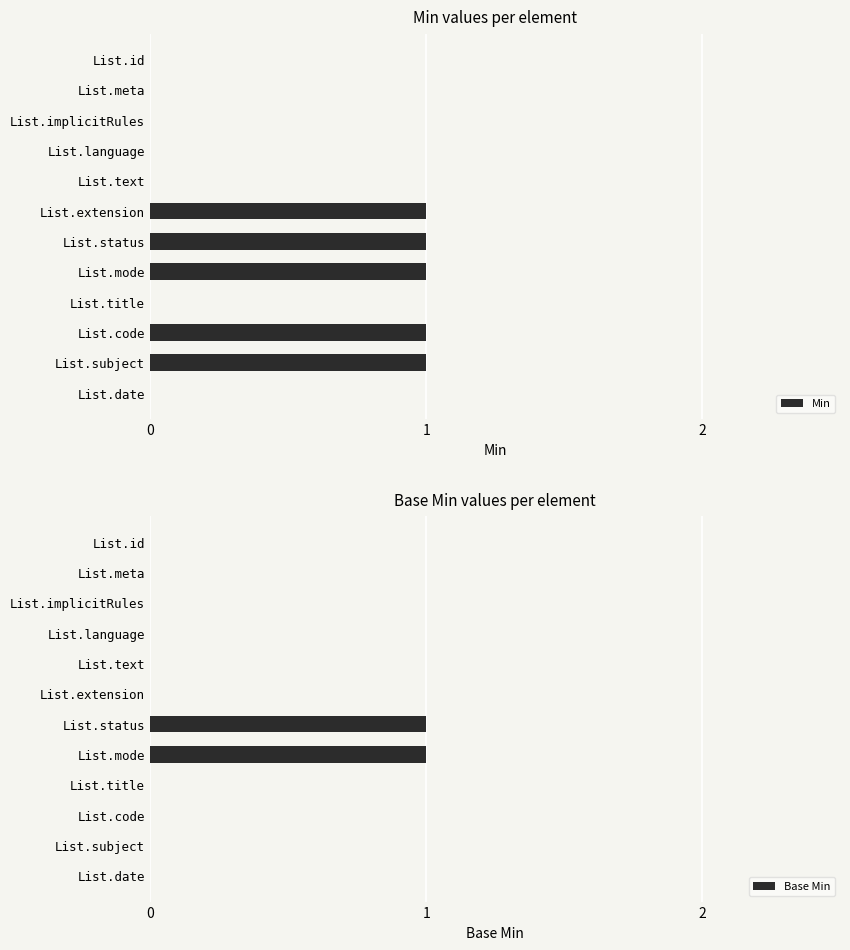

How many groups of bars are there?

12